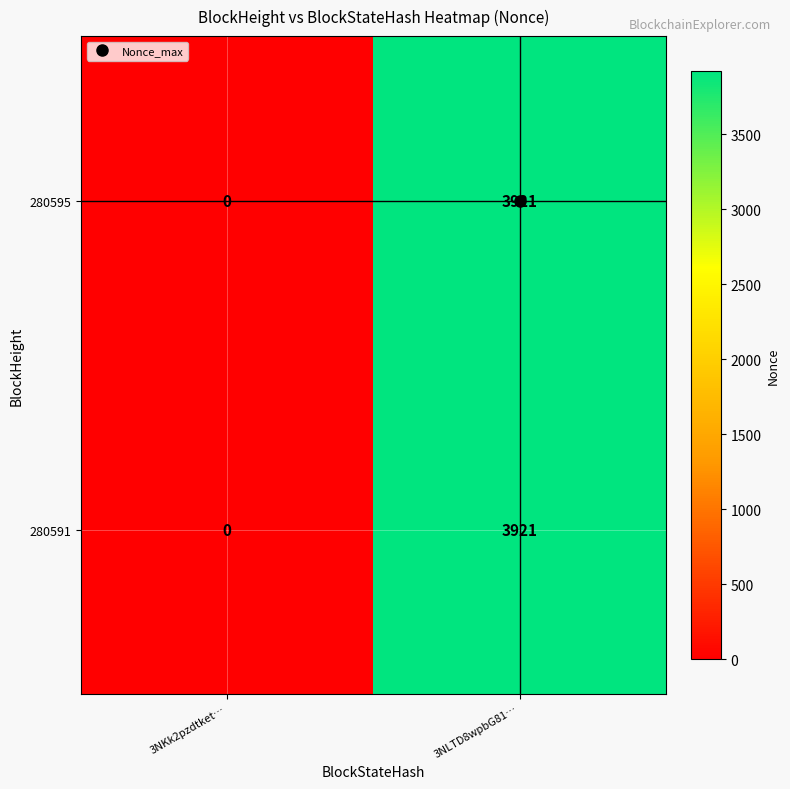

Is it true that 280595 equals 0 at 3NKk2pzdtket…?

True